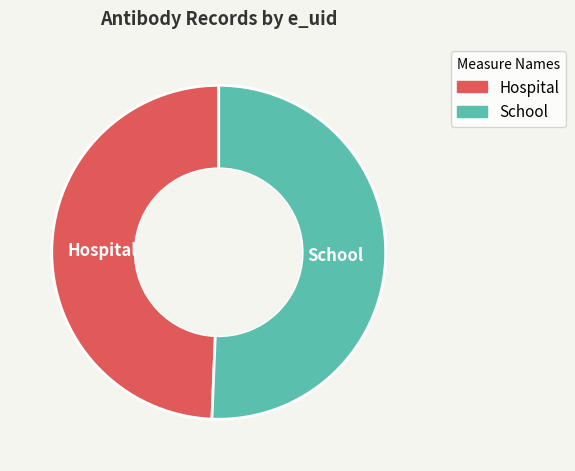

Does any single category account for the majority?

Yes